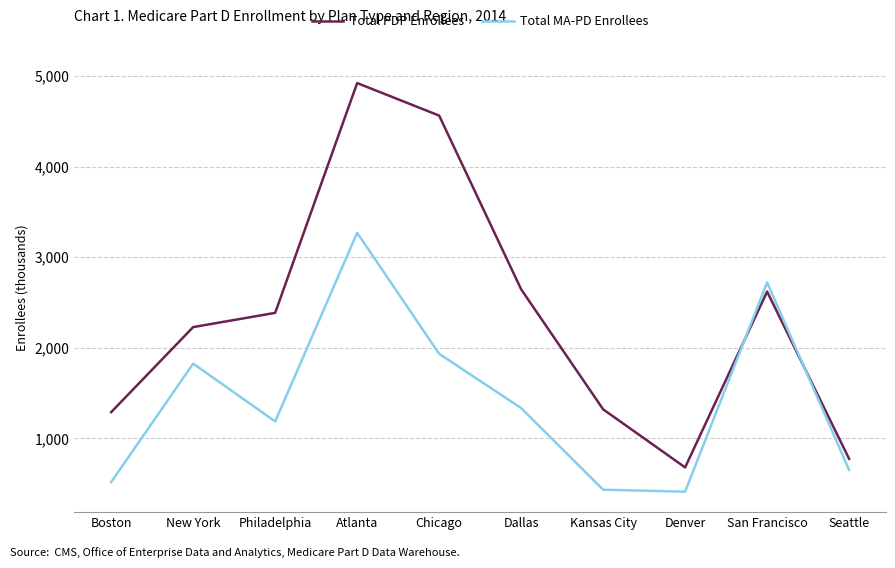

Between Philadelphia and San Francisco, which series saw the biggest shift?

Total MA-PD Enrollees